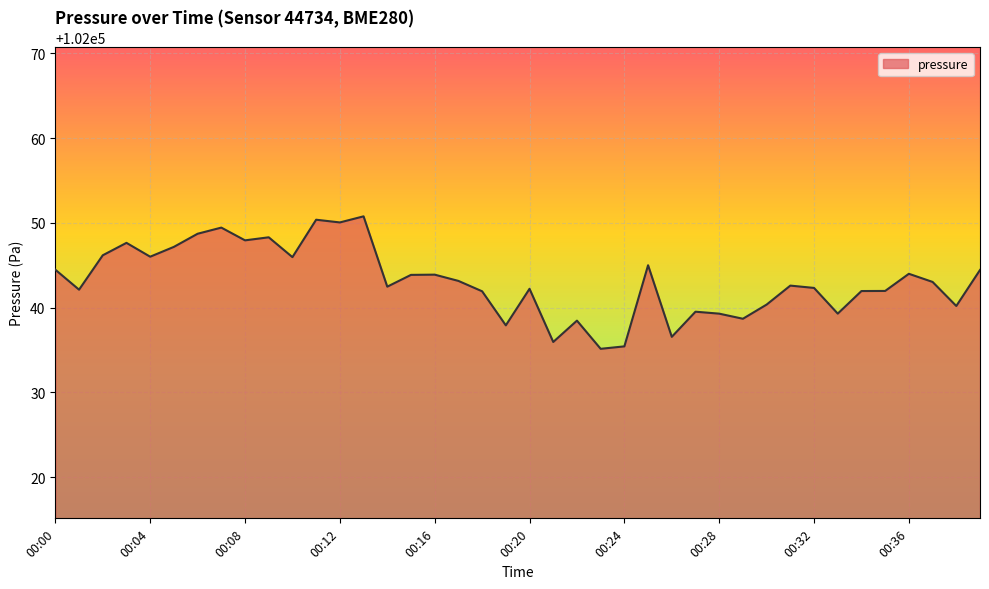

What is the sum of all values?

4081724.9